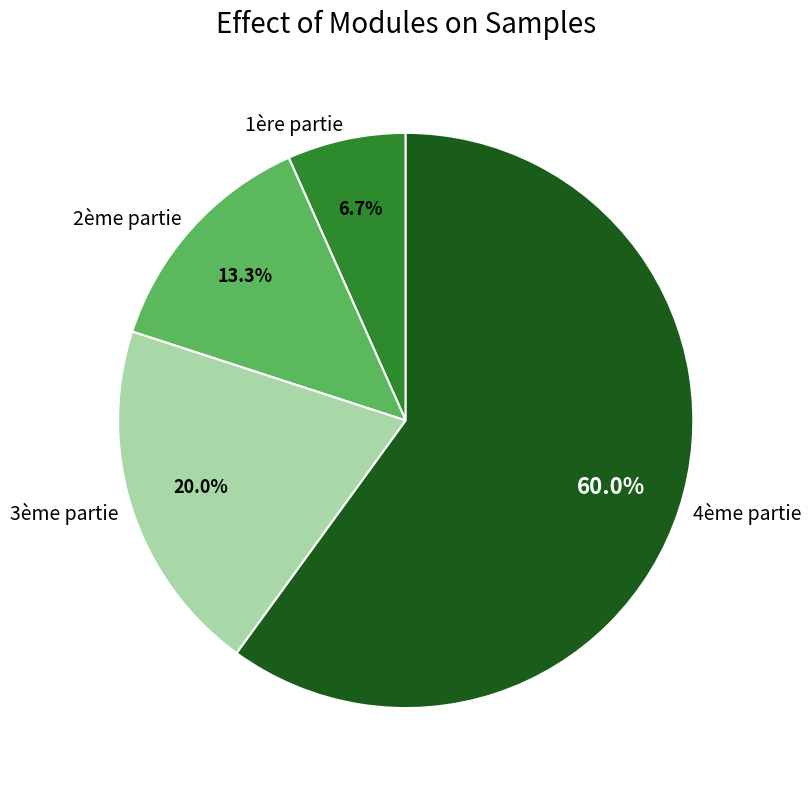

Combined, do 1ère partie and 2ème partie account for over 50%?

No